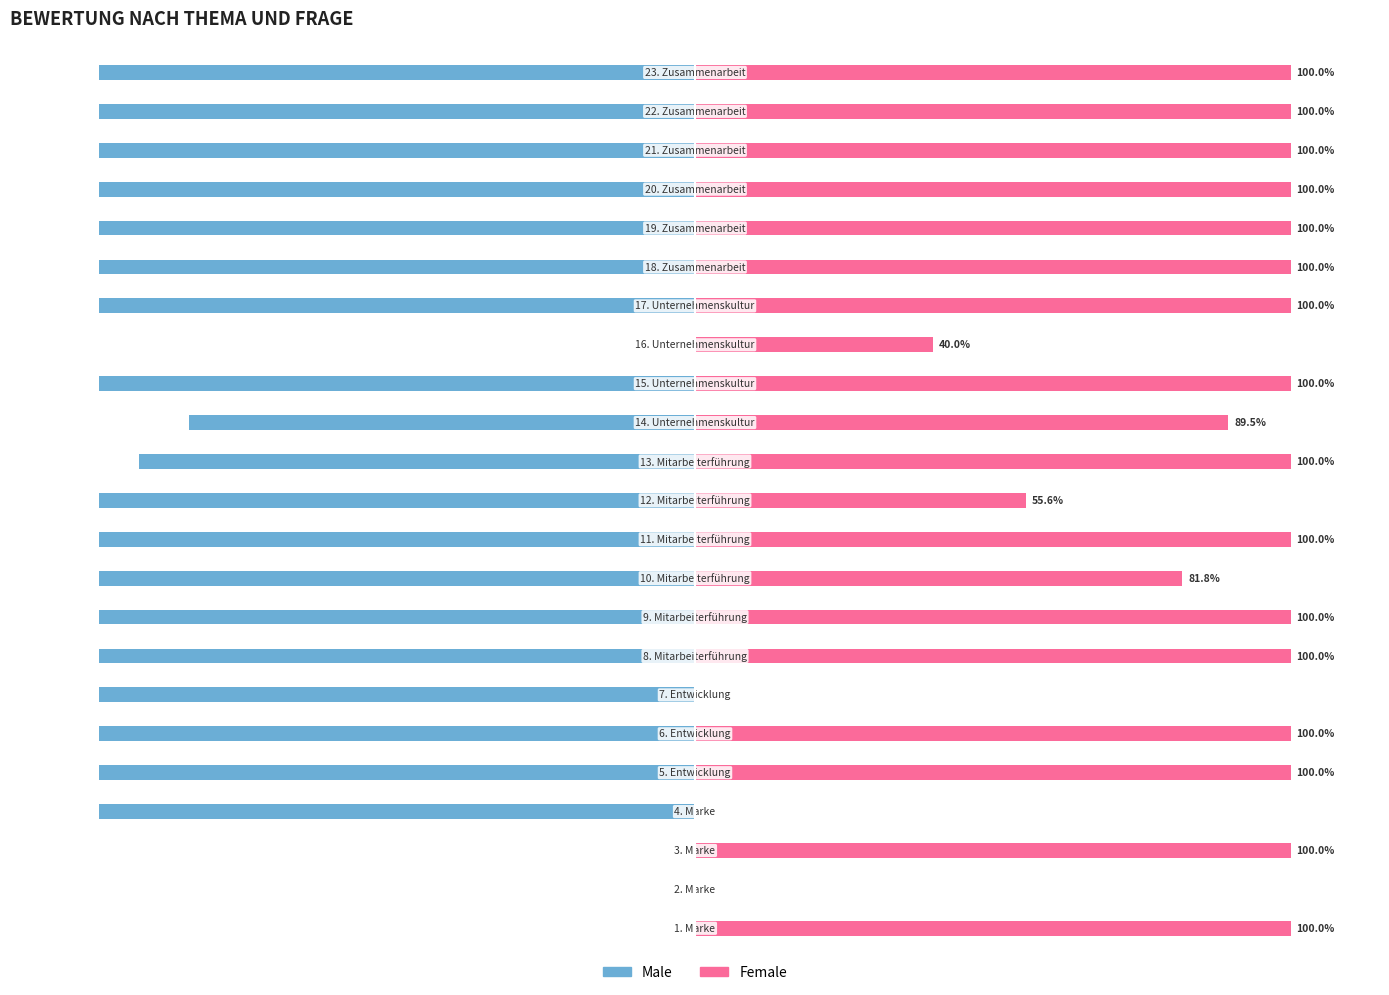

Reading left to right, what are all the values shown in this chart?

Male: 0=0.0	1=0.0	2=0.0	3=-100.0	4=-100.0	5=-100.0	6=-100.0	7=-100.0	8=-100.0	9=-100.0	10=-100.0	11=-100.0	12=-93.3	13=-85.0	14=-100.0	15=0.0	16=-100.0	17=-100.0	18=-100.0	19=-100.0	20=-100.0	21=-100.0	22=-100.0
Female: 0=100.0	1=0.0	2=100.0	3=0.0	4=100.0	5=100.0	6=0.0	7=100.0	8=100.0	9=81.8	10=100.0	11=55.6	12=100.0	13=89.5	14=100.0	15=40.0	16=100.0	17=100.0	18=100.0	19=100.0	20=100.0	21=100.0	22=100.0